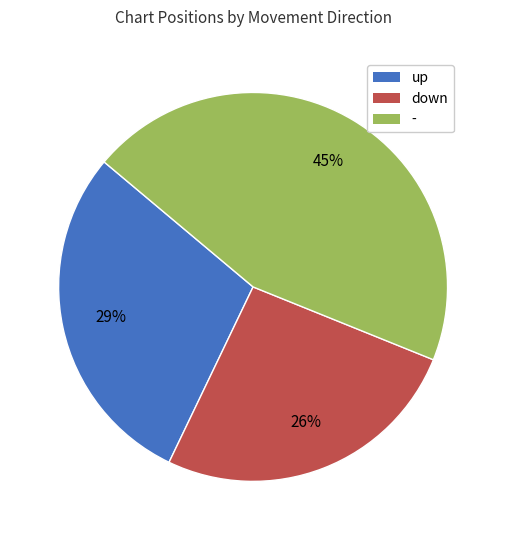

Which category has the smallest portion of the pie?

down